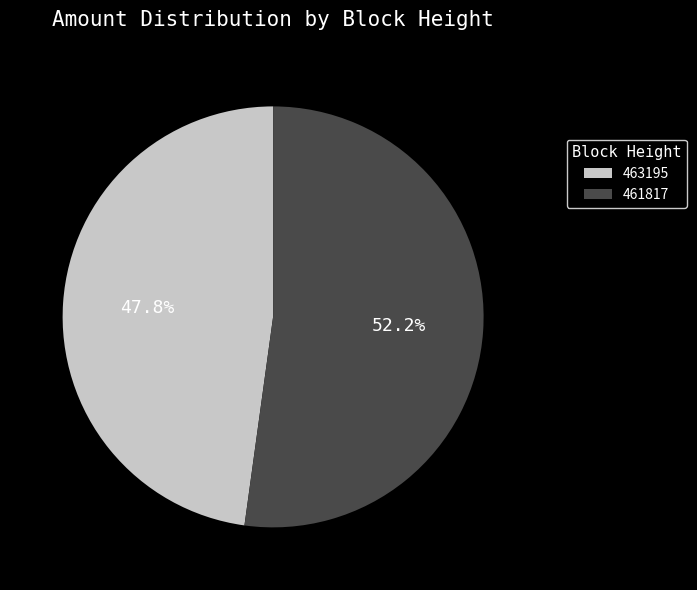

What percentage is NOT represented by 463195?

52.2%